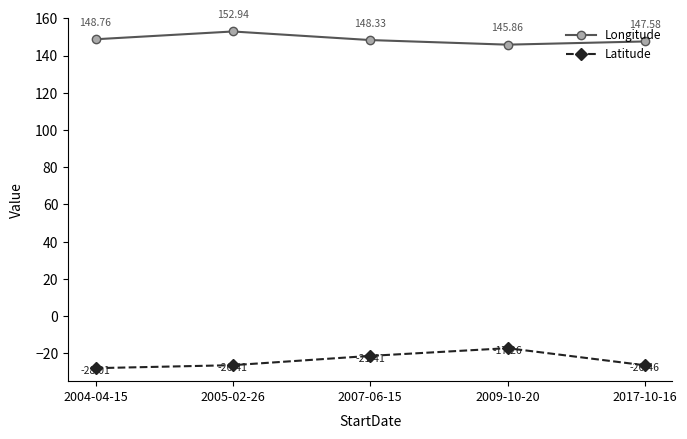

How many values in the Longitude series exceed 148?

3